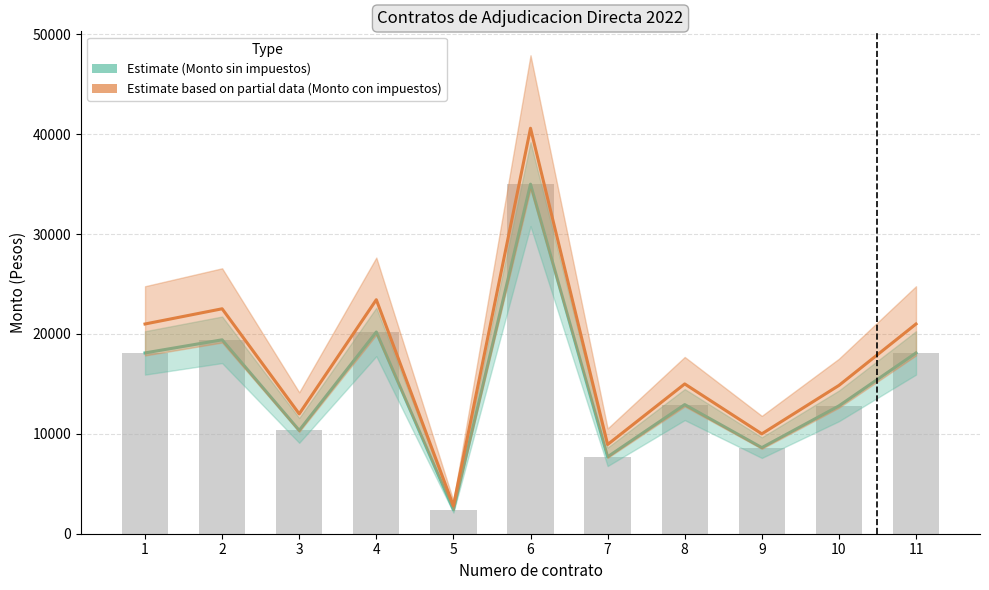

Is the value of Monto con impuestos at 10 greater than the value of Monto sin impuestos at 9?

Yes